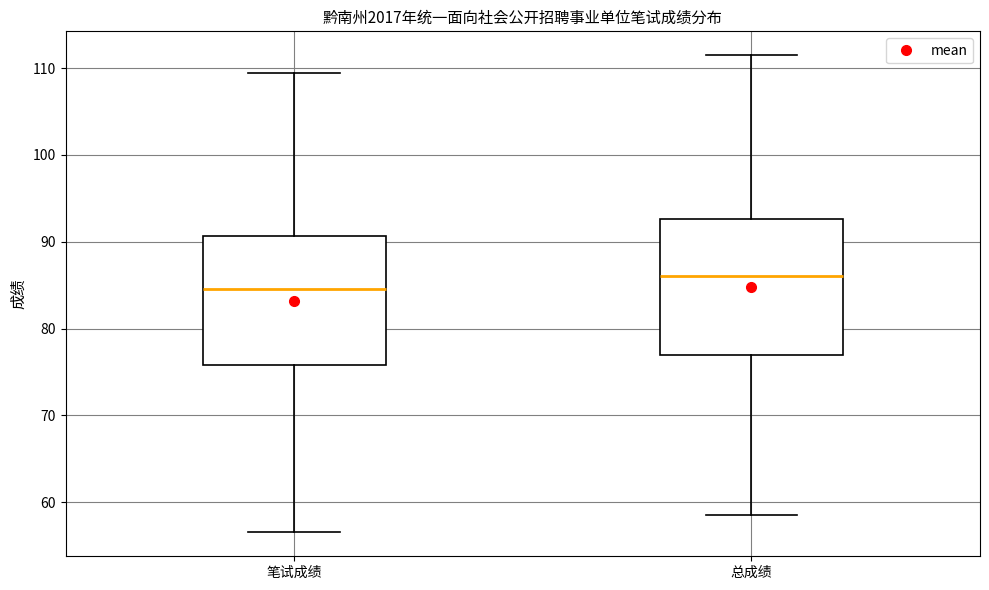

Reading left to right, read every box against the y-axis: the position of its median line, the range the box covers, and the ends of its whiskers. The values are not printed on the chart, so give them approximately, as read against the axis.

笔试成绩: median 85, box 76 to 91, whiskers 57 to 110
总成绩: median 86, box 77 to 93, whiskers 59 to 112